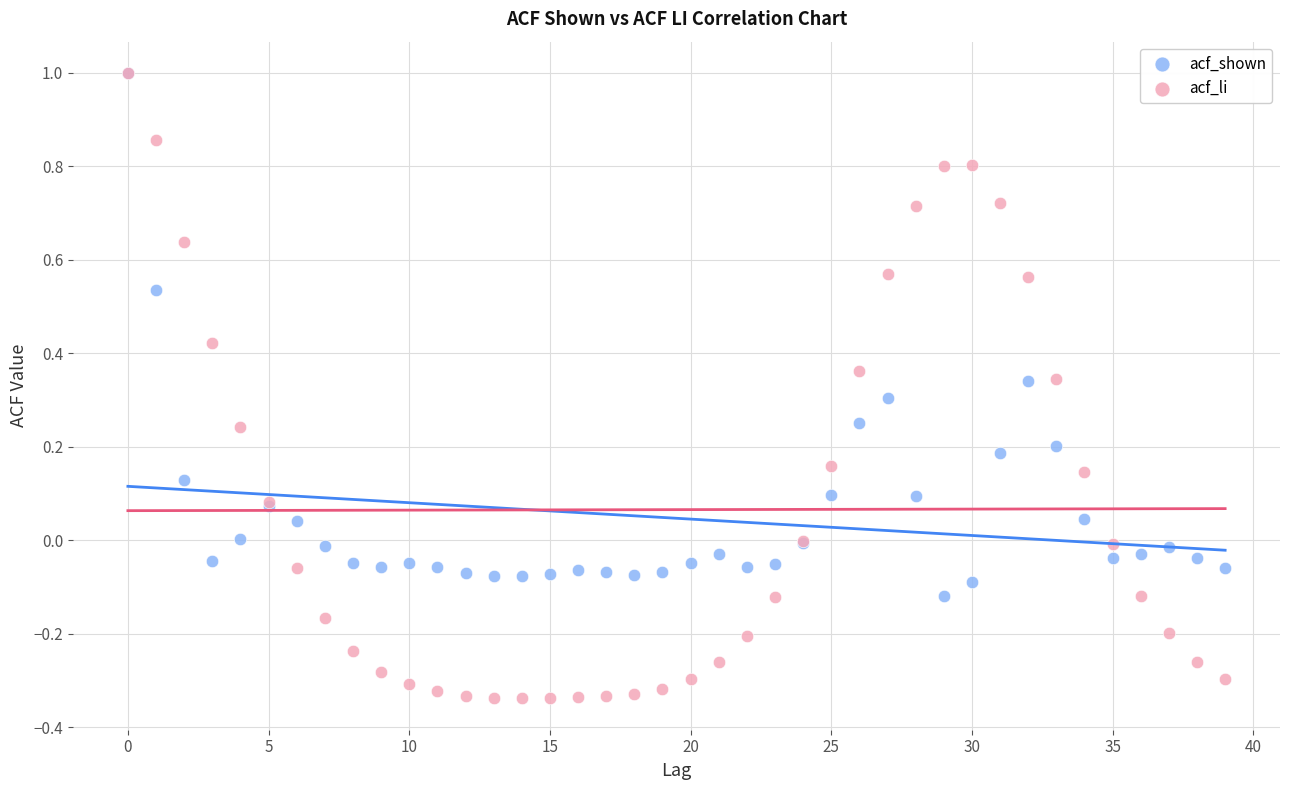

Which series reaches the minimum Y coordinate?

acf_li